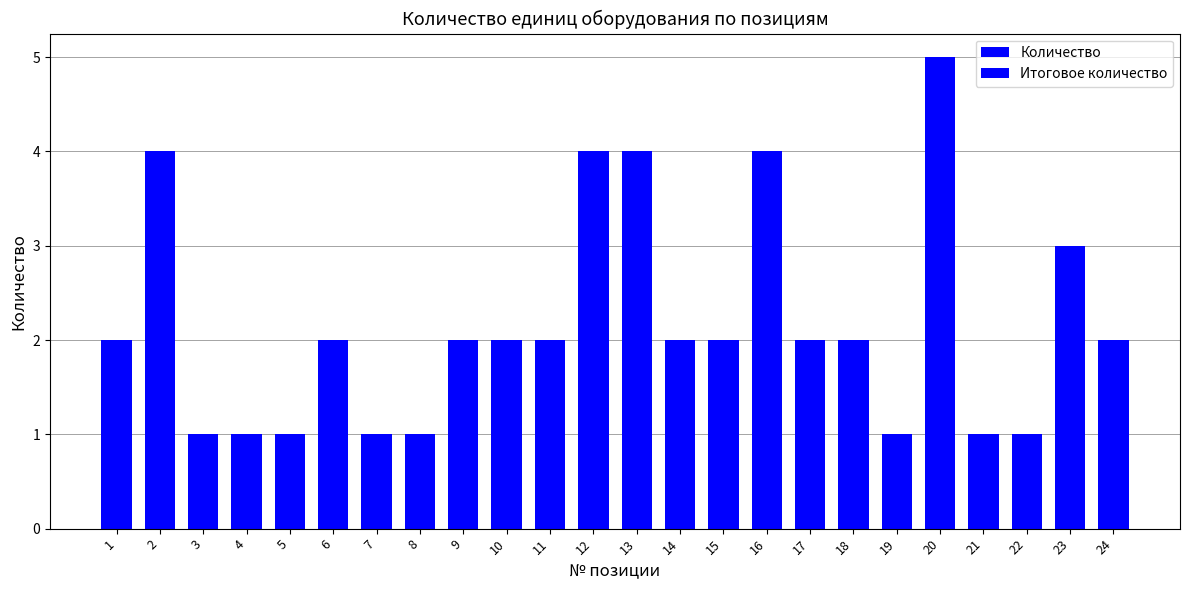

At how many categories does at least one series exceed 4?

1